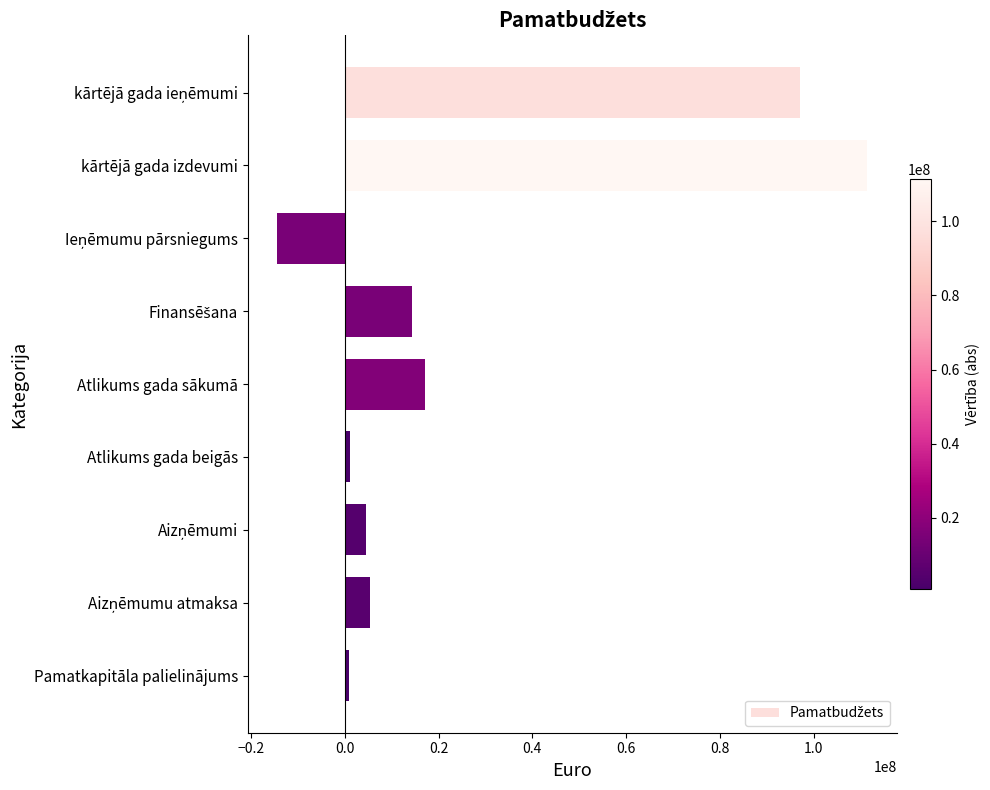

What is the change in value from kārtējā gada izdevumi to Atlikums gada sākumā?

-94165843